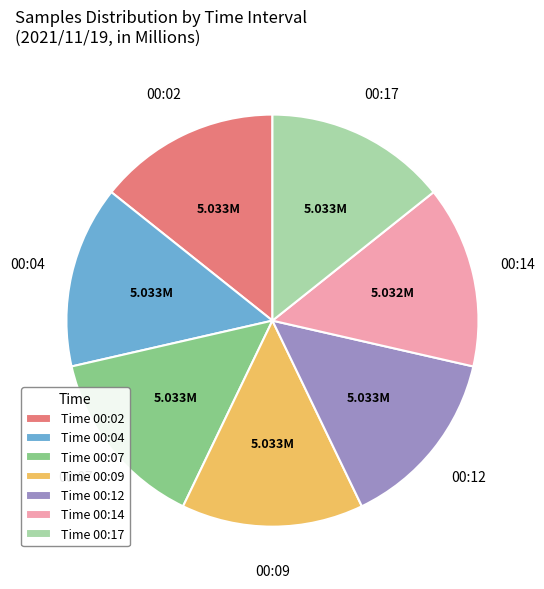

Count the number of slices in the pie.

7